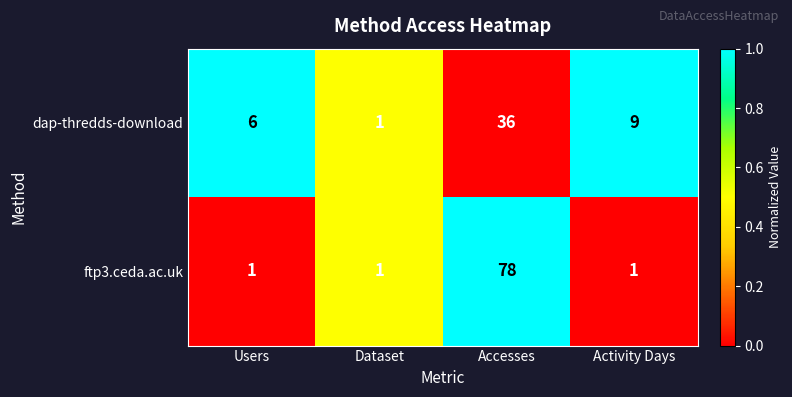

Which series has the largest total across all categories?

ftp3.ceda.ac.uk